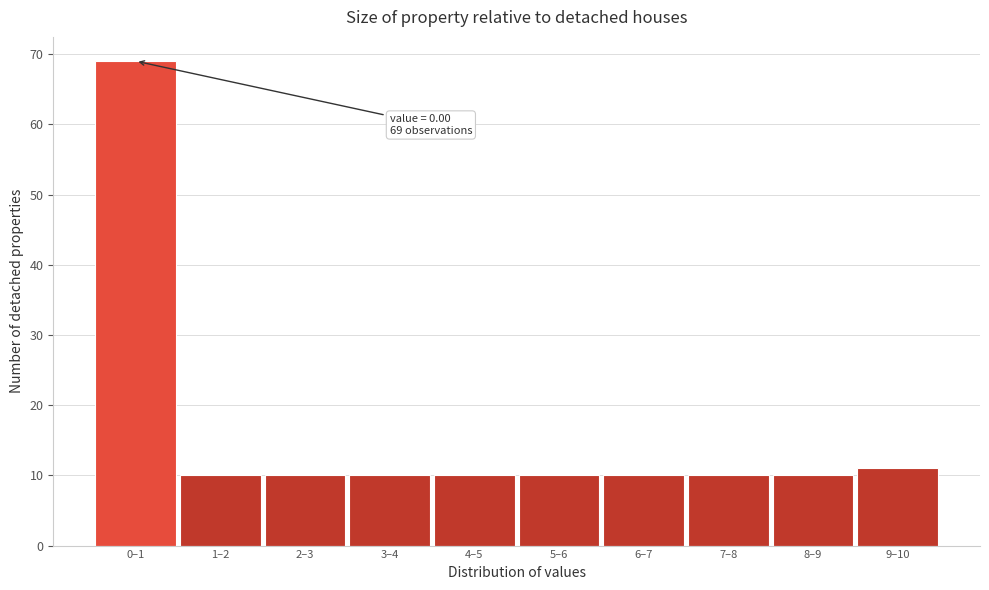

Reading left to right, list all the values displayed in this chart.

0–1=69	1–2=10	2–3=10	3–4=10	4–5=10	5–6=10	6–7=10	7–8=10	8–9=10	9–10=11